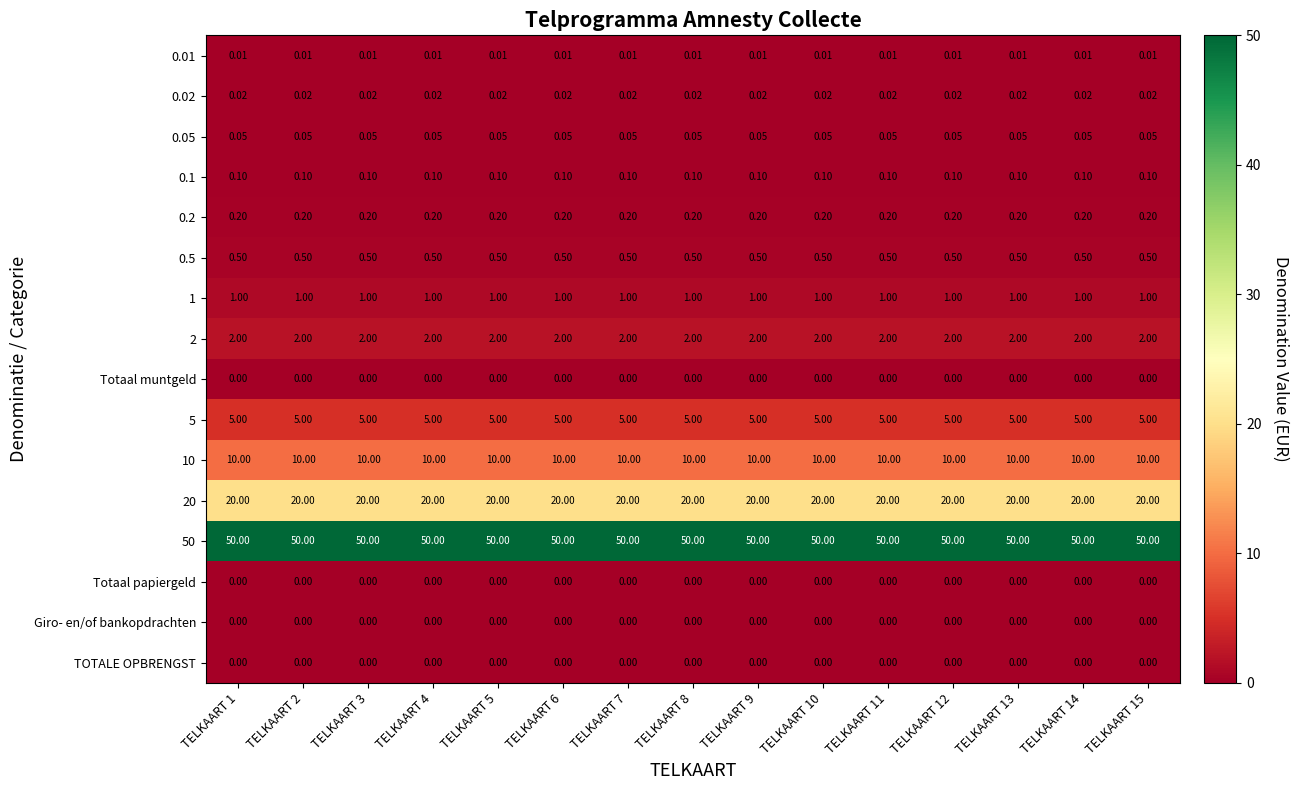

Is the value of Totaal papiergeld at TELKAART 15 greater than the value of 0.05 at TELKAART 9?

No